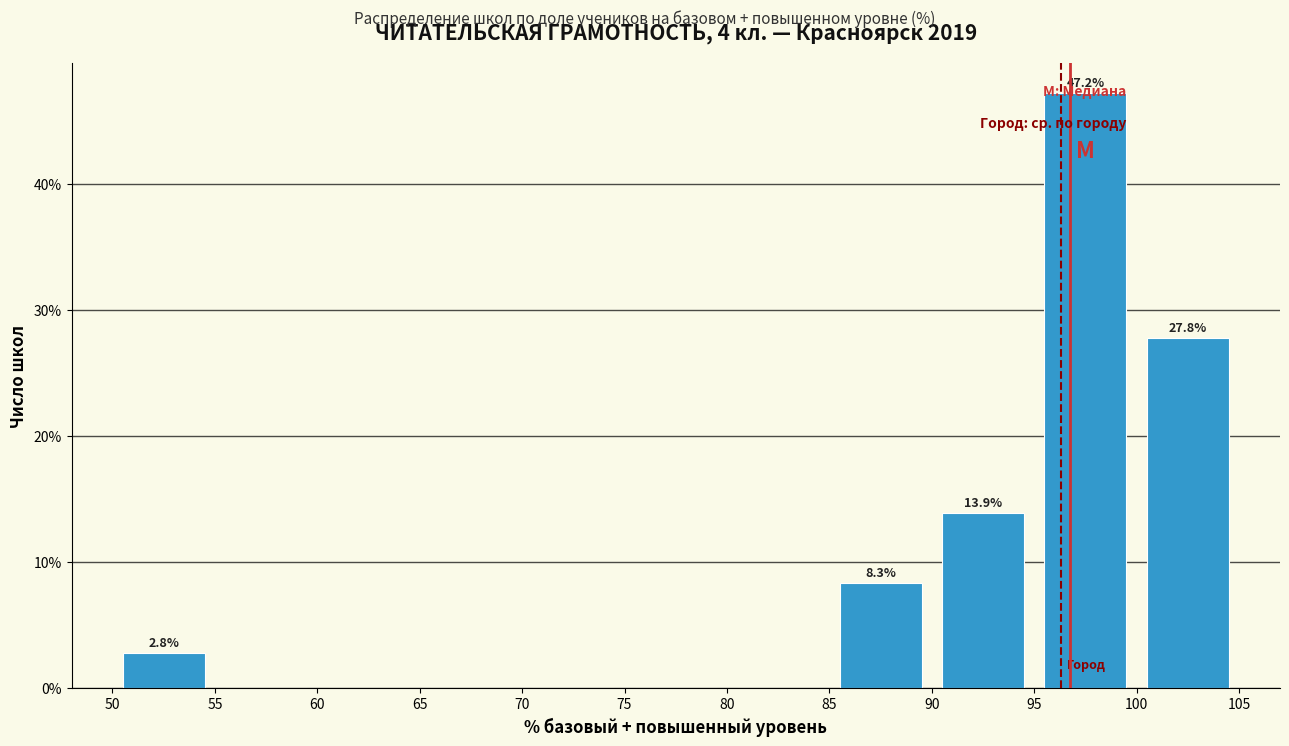

Which range on the x-axis has the tallest bar?

95 to 100